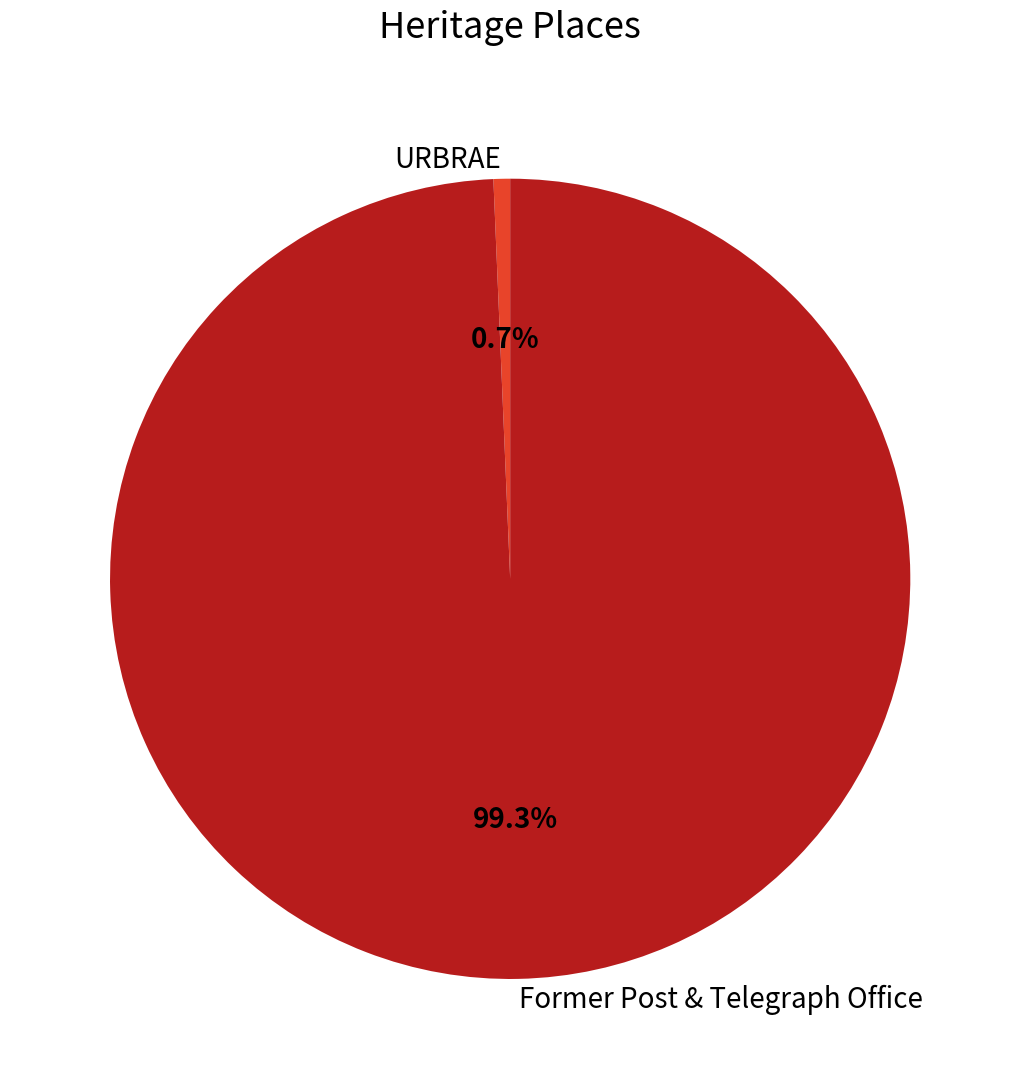

To the nearest percent, what is the combined percentage of URBRAE and Former Post & Telegraph Office?

100%